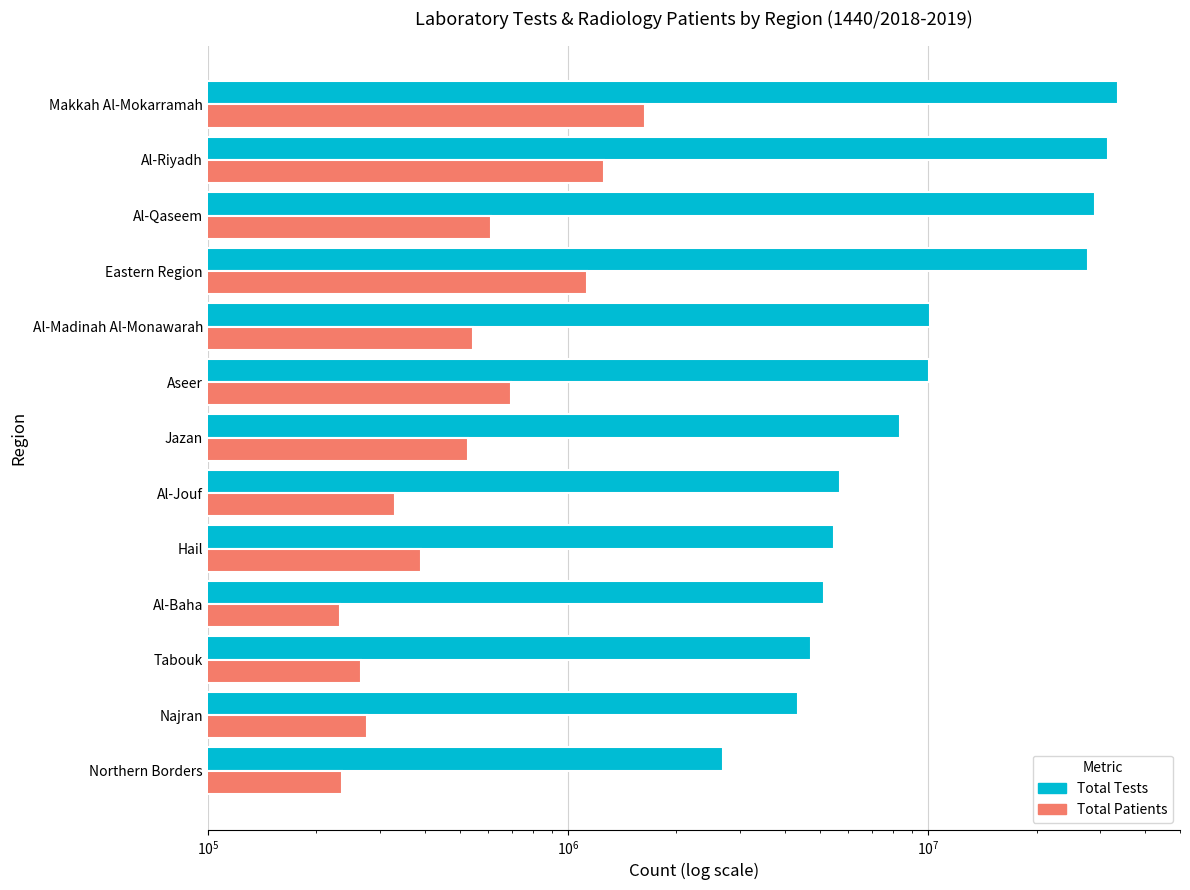

Is it true that Total Patients equals 475579 at Tabouk?

False